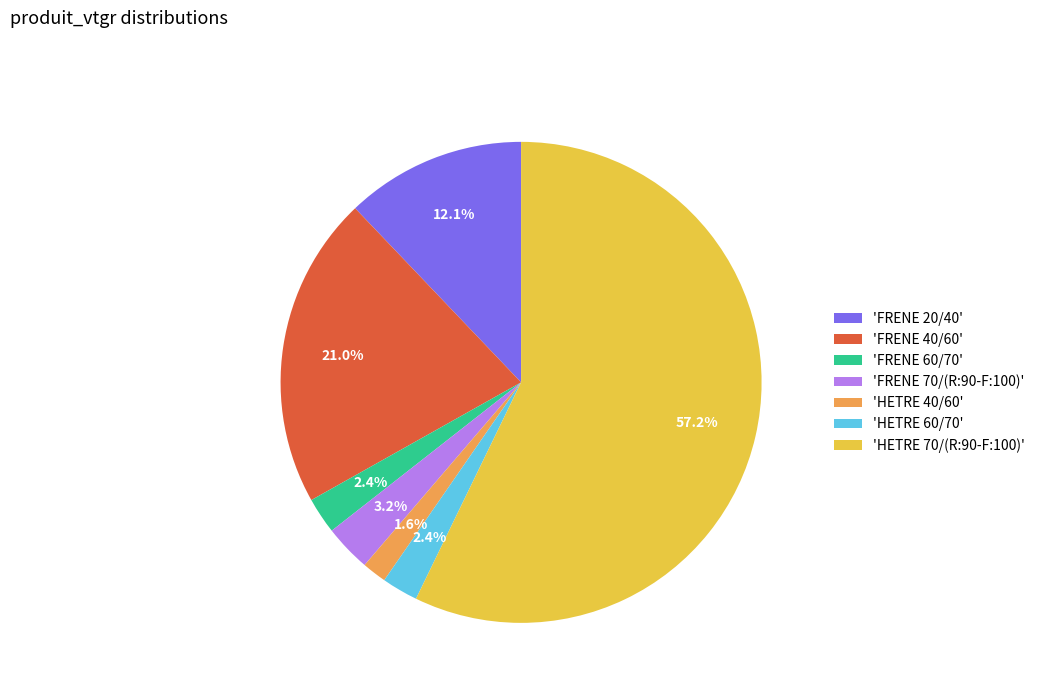

Do 'FRENE 70/(R:90-F:100)' and 'FRENE 40/60' together represent more than half of the pie?

No